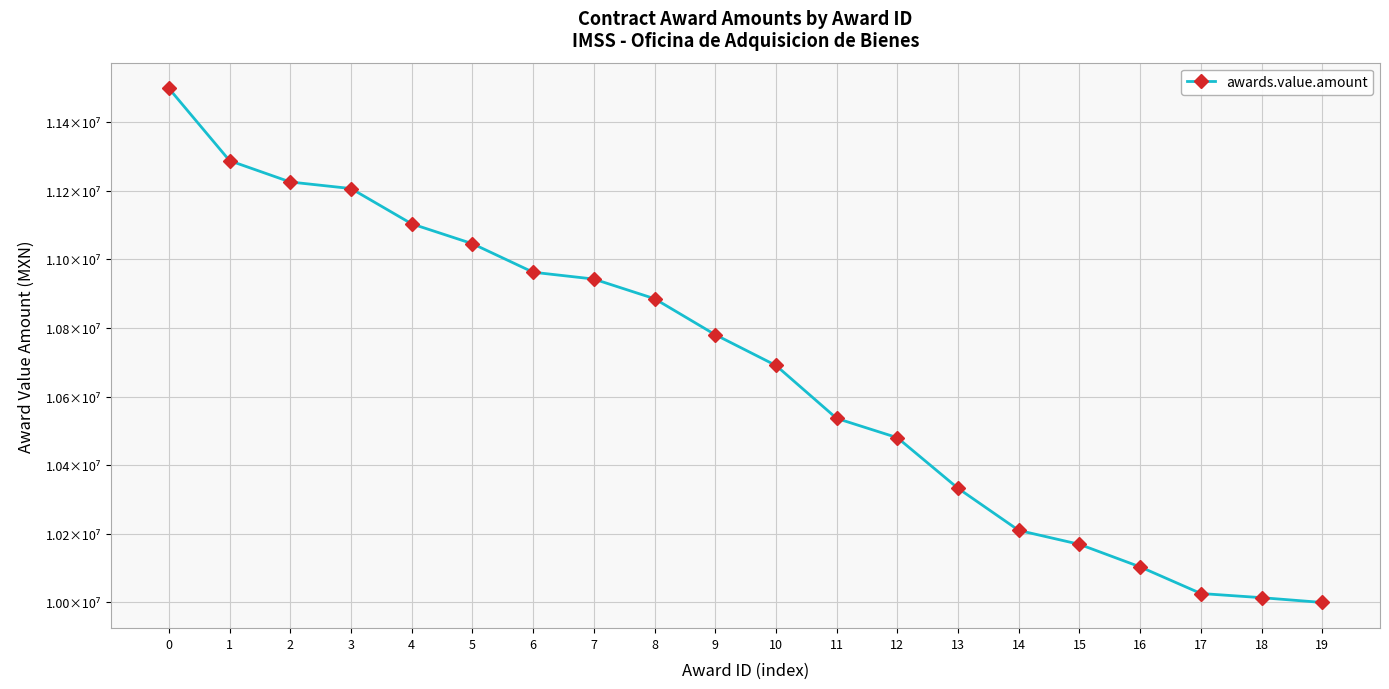

Reading left to right, list all the values displayed in this chart.

0=11499060.0	1=11288160.0	2=11225992.0	3=11206896.6	4=11103962.0	5=11046050.9	6=10962838.9	7=10942951.9	8=10885636.4	9=10780620.0	10=10690932.0	11=10536529.7	12=10480241.2	13=10332546.0	14=10209856.5	15=10169206.3	16=10103393.0	17=10025822.6	18=10013680.0	19=9999715.0